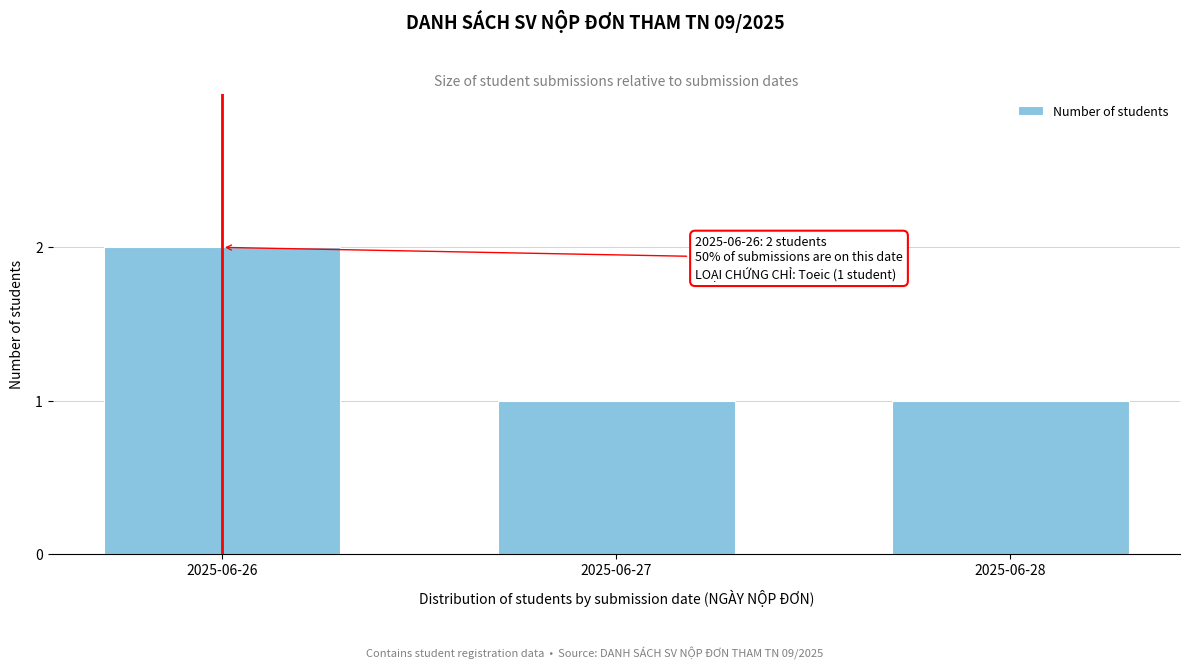

Reading left to right, what are all the values shown in this chart?

2	1	1